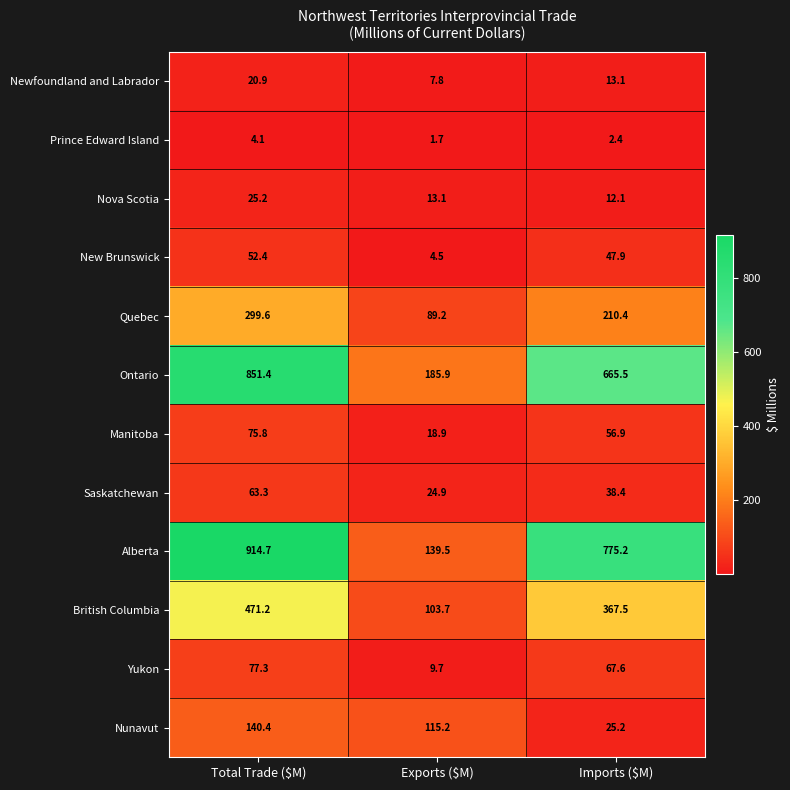

Where is Prince Edward Island nearest to the value 2?

Exports ($M)